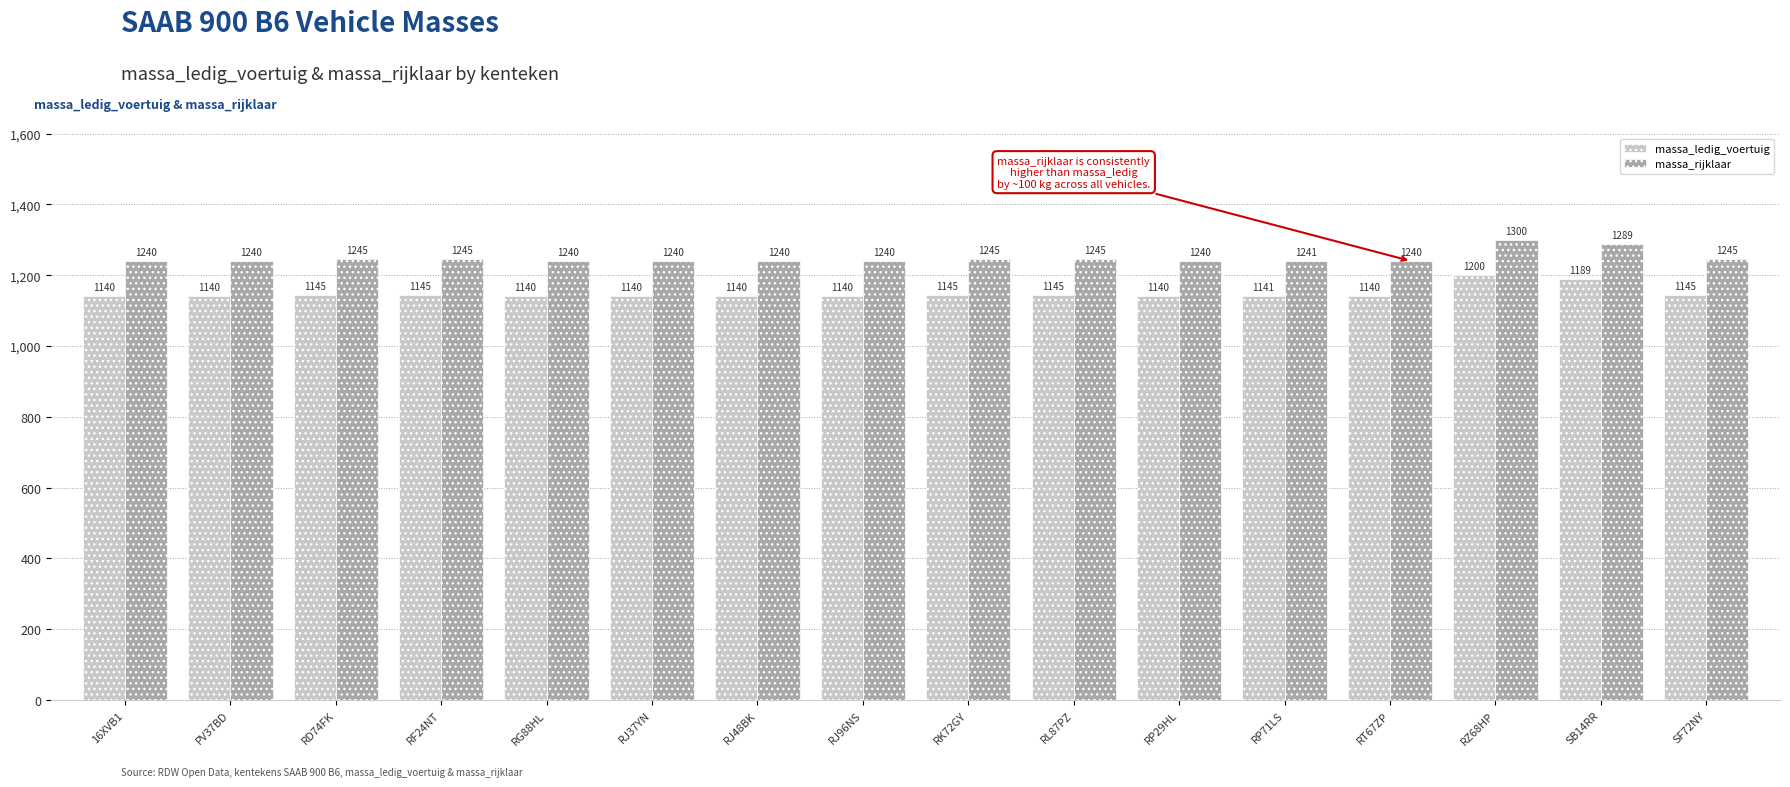

Reading right to left, extract all data points from this chart.

massa_ledig_voertuig: SF72NY=1145	SB14RR=1189	RZ68HP=1200	RT67ZP=1140	RP71LS=1141	RP29HL=1140	RL87PZ=1145	RK72GY=1145	RJ96NS=1140	RJ48BK=1140	RJ37YN=1140	RG88HL=1140	RF24NT=1145	RD74FK=1145	PV37BD=1140	16XVB1=1140
massa_rijklaar: SF72NY=1245	SB14RR=1289	RZ68HP=1300	RT67ZP=1240	RP71LS=1241	RP29HL=1240	RL87PZ=1245	RK72GY=1245	RJ96NS=1240	RJ48BK=1240	RJ37YN=1240	RG88HL=1240	RF24NT=1245	RD74FK=1245	PV37BD=1240	16XVB1=1240